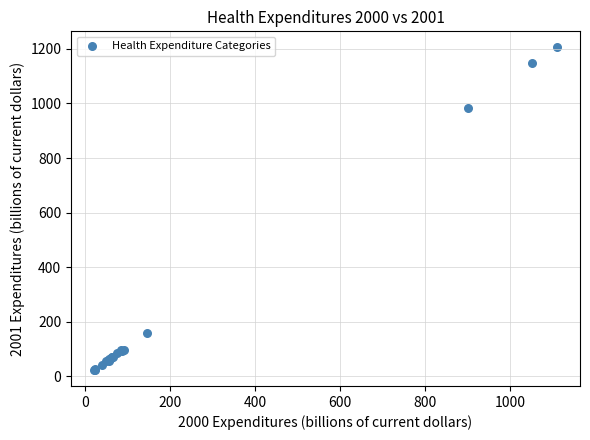

What Y value in the scatter plot is closest to 614?

984.4